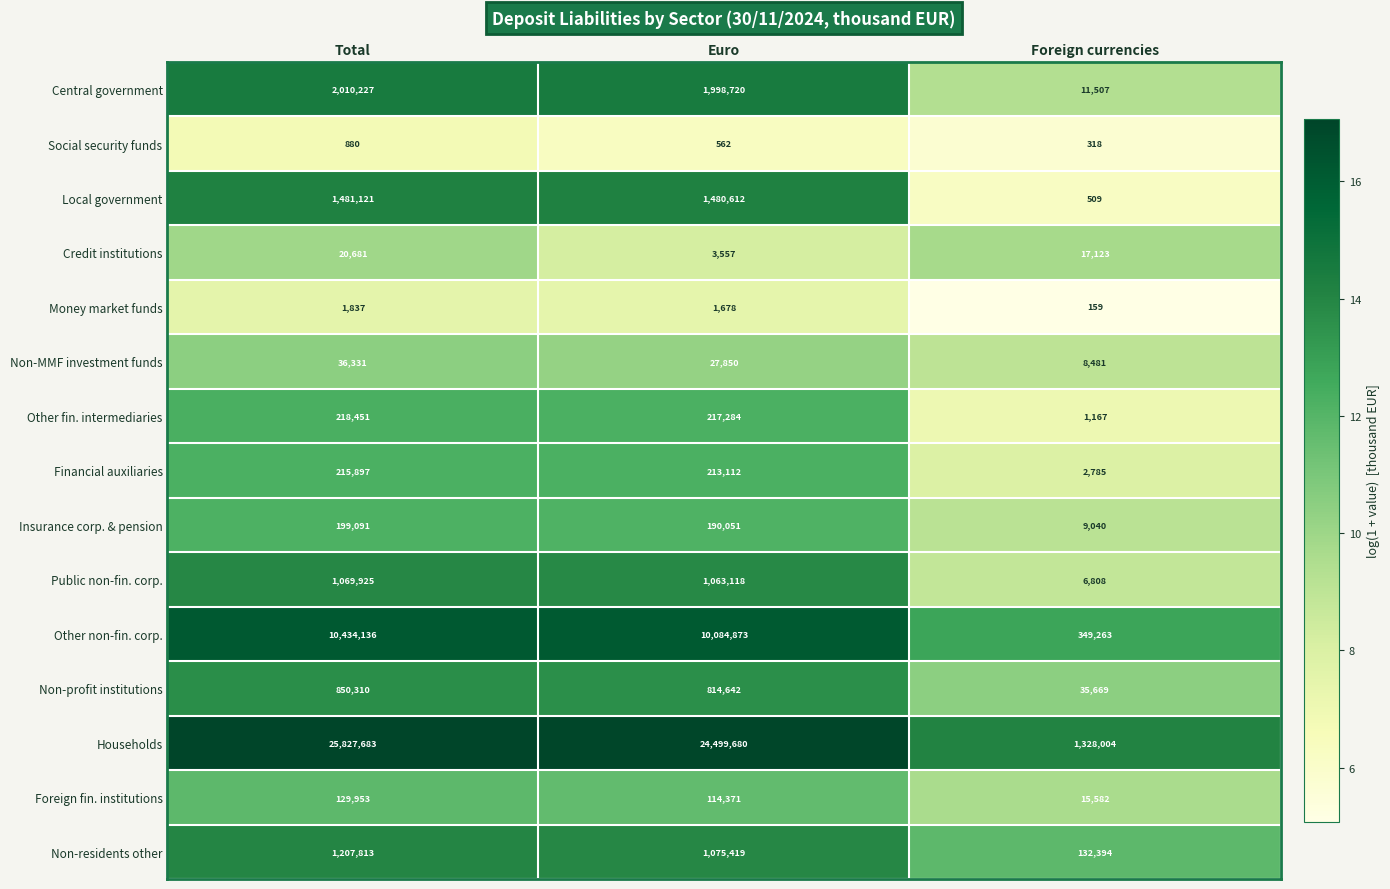

What is the difference between the maximum and minimum values in the Other non-fin. corp. series?

10084873